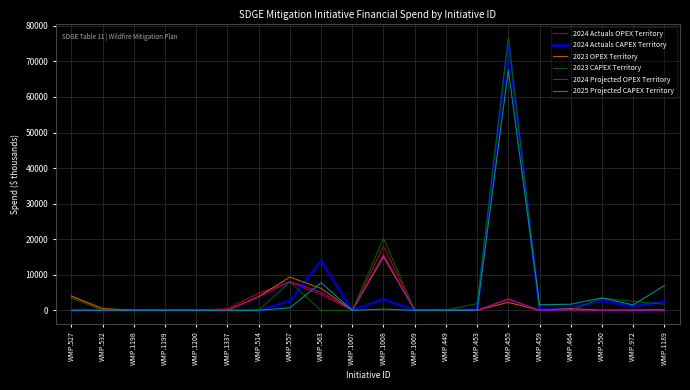

True or false: 2024 Projected OPEX Territory has a value of 10.0 at WMP.972.

True